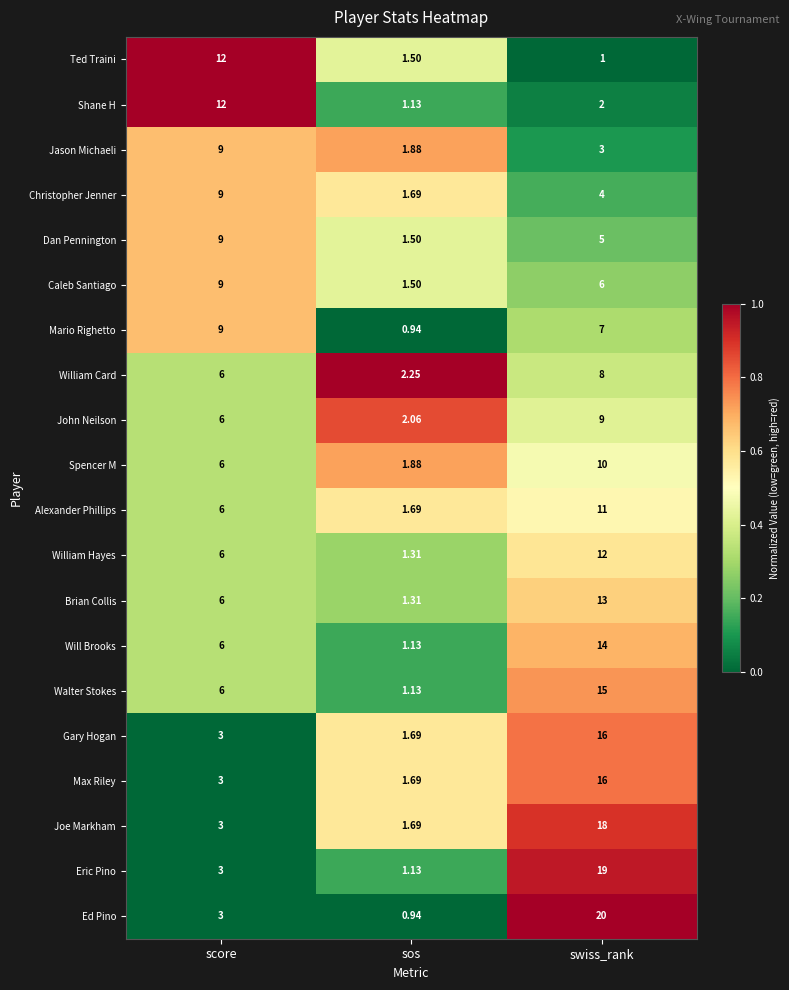

Which series has the widest spread of values?

Ed Pino